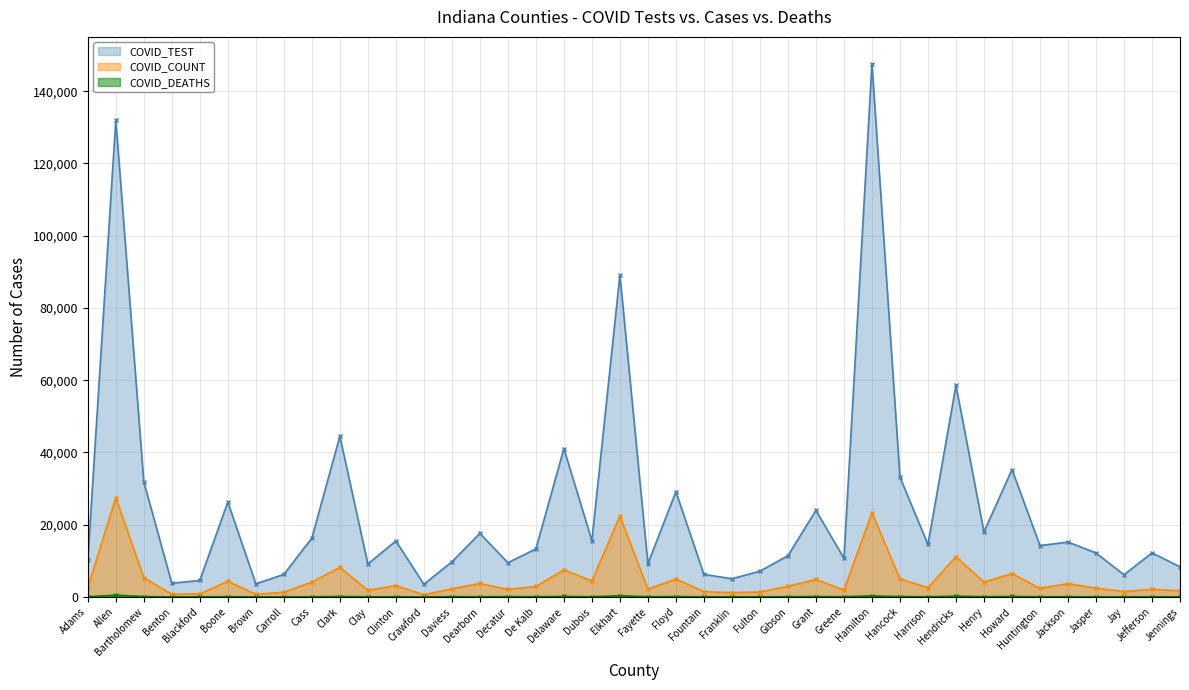

Where is the first local maximum for COVID_COUNT?

Allen